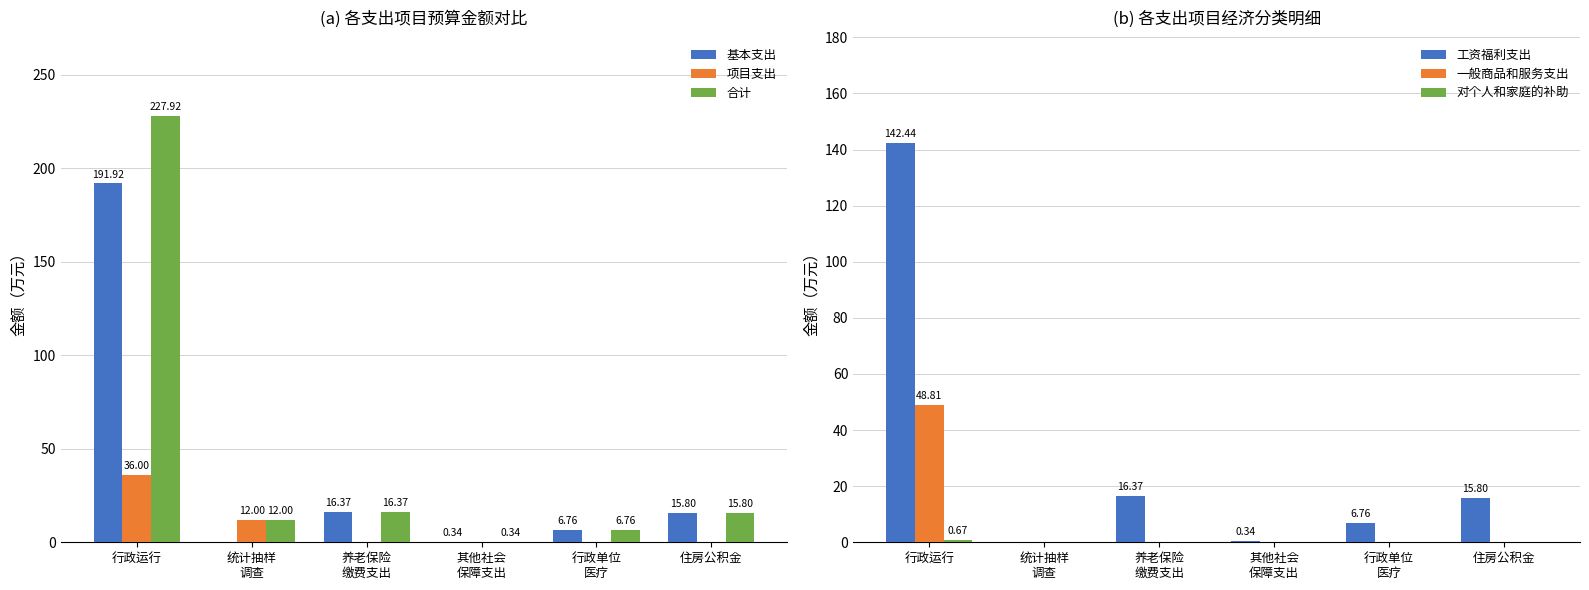

Is the value of 合计 at 其他社会
保障支出 greater than the value of 项目支出 at 行政单位
医疗?

Yes